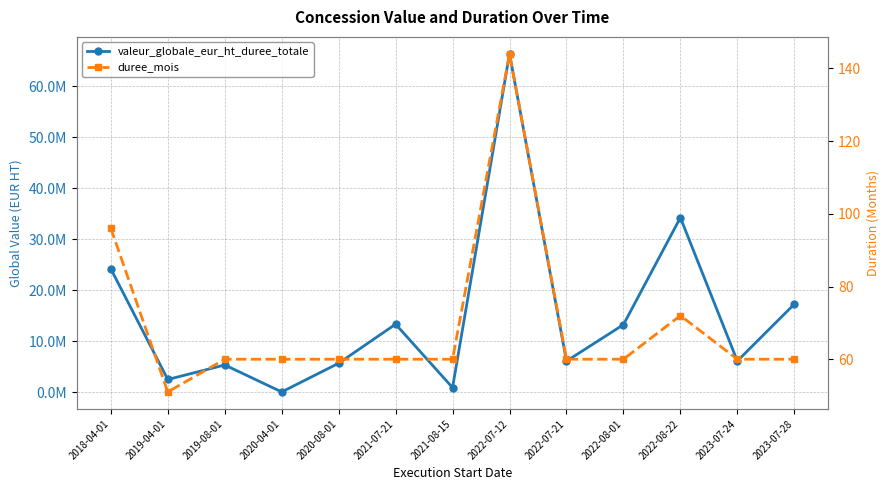

At which label does duree_mois first exceed 60?

2018-04-01